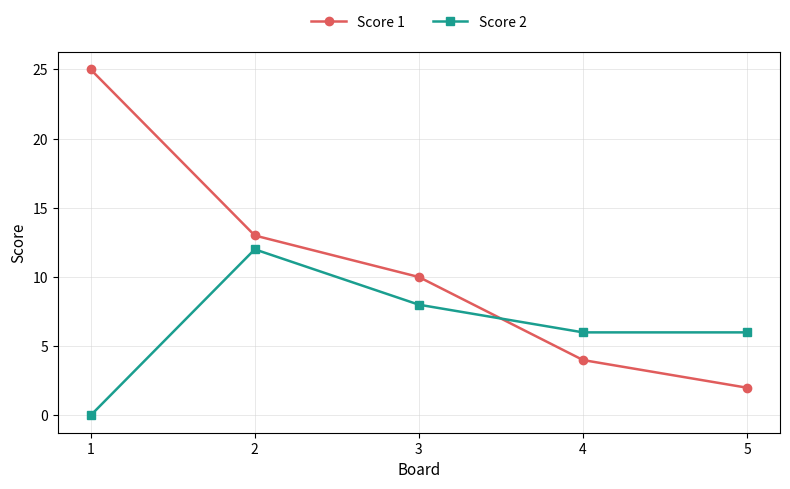

Which series ends up on top after the final intersection of Score 1 and Score 2?

Score 2